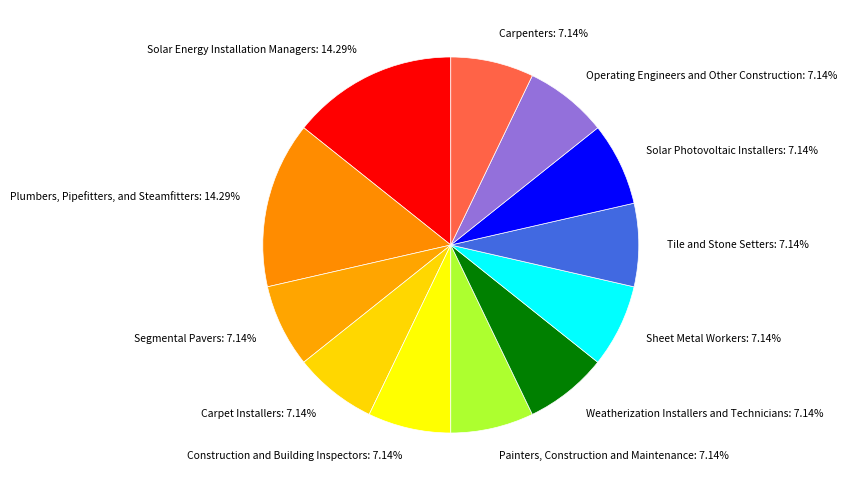

Count the number of slices in the pie.

12